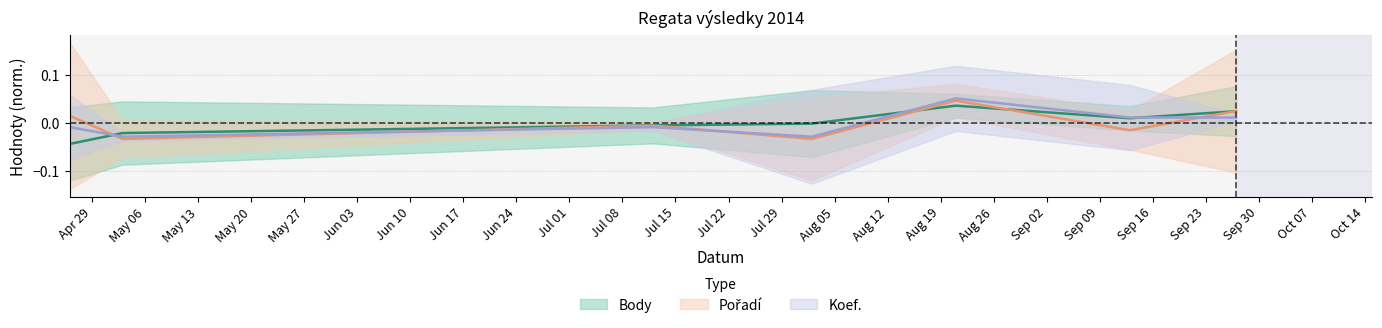

What are all the series names shown in the legend?

Body, Pořadí, Koef.